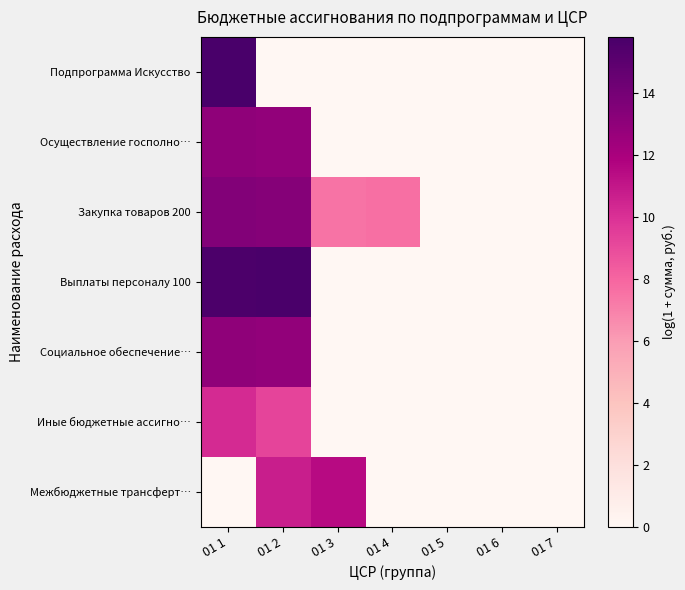

At how many categories does at least one series exceed 14?

2